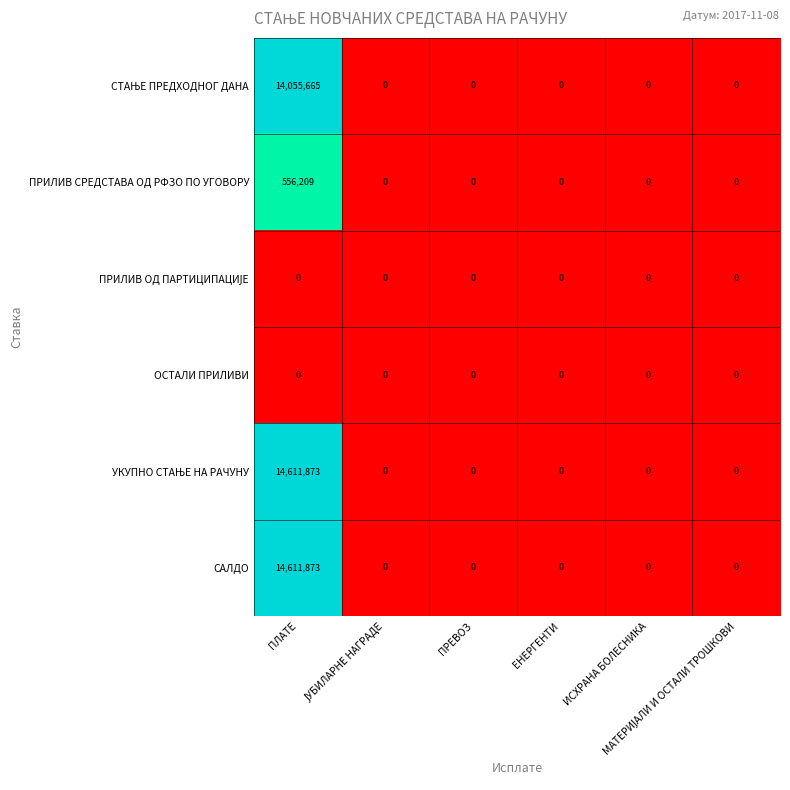

What is the difference between the maximum and second lowest values in the САЛДО series?

14611873